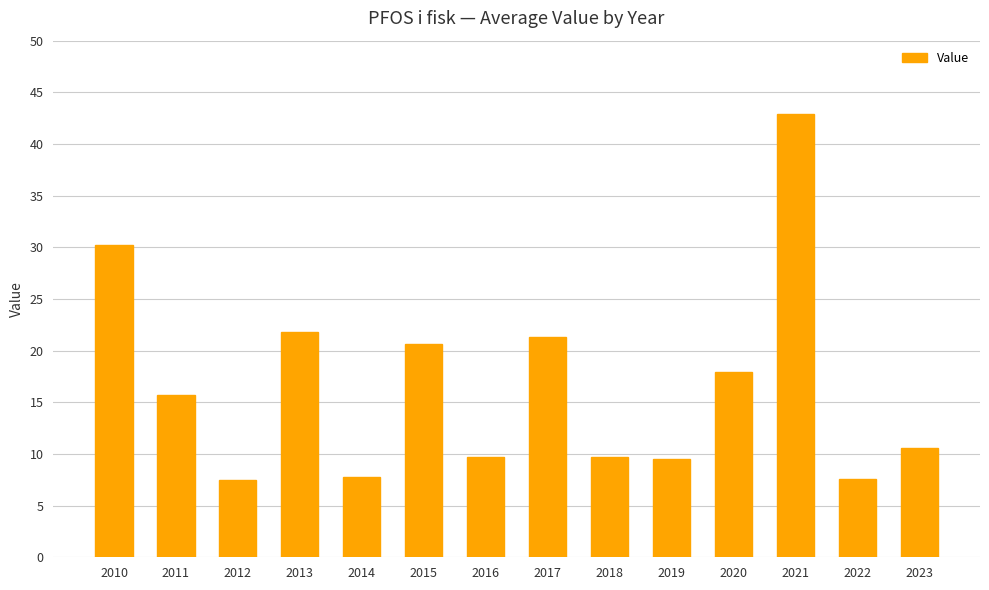

Where does the data first go above 15?

2010